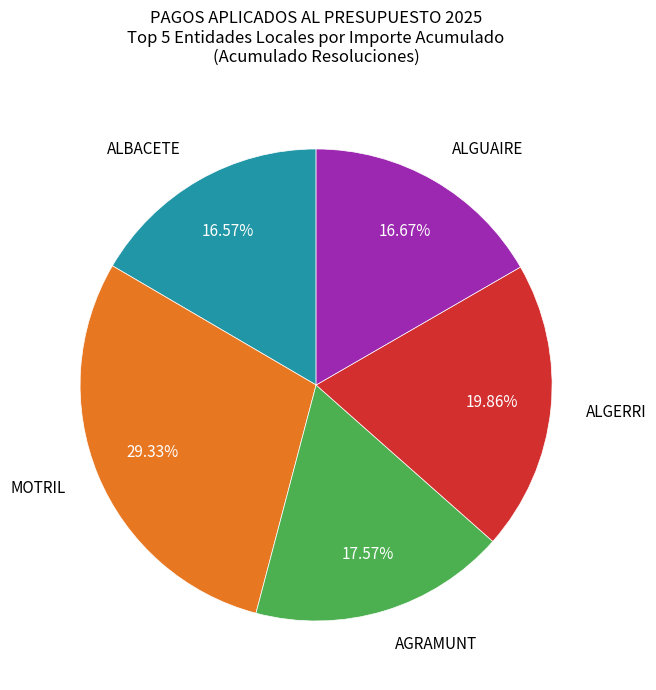

Does any single category account for the majority?

No